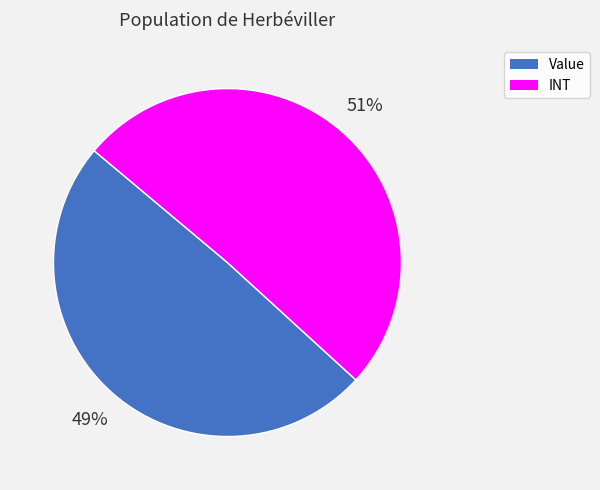

What is the smallest slice in the pie chart?

Value